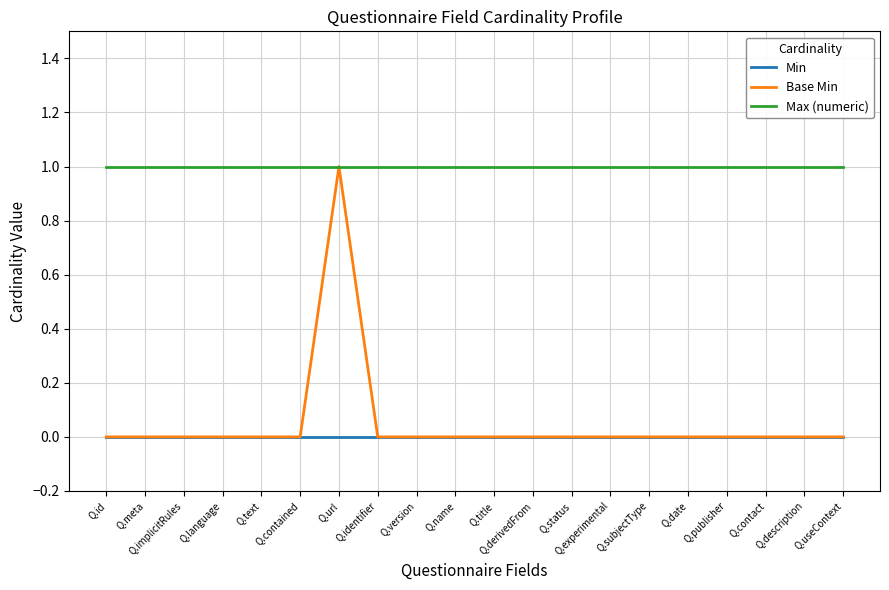

What is the maximum value for Base Min?

1